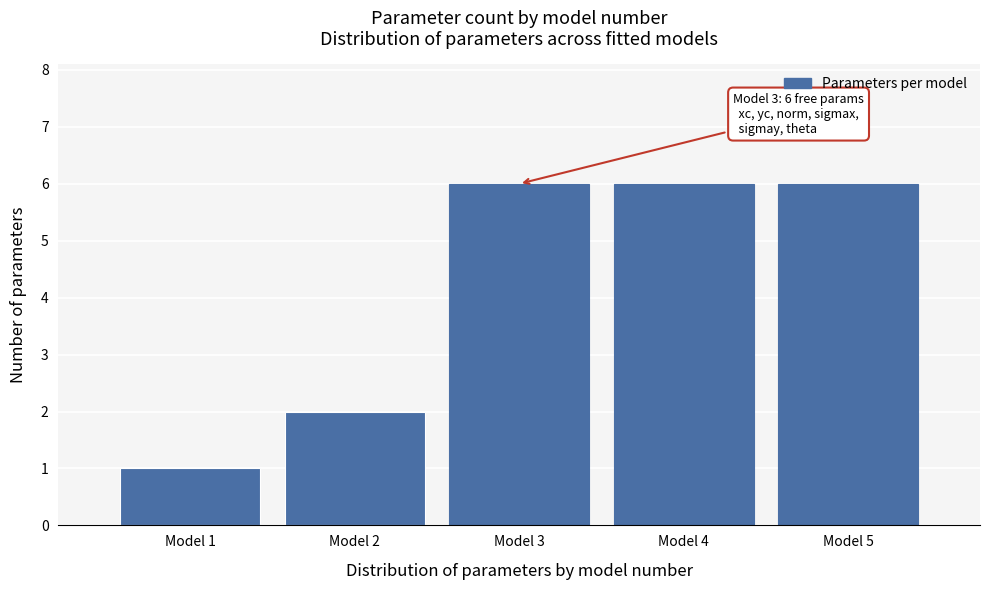

Reading right to left, transcribe all the data shown in this chart.

6	6	6	2	1